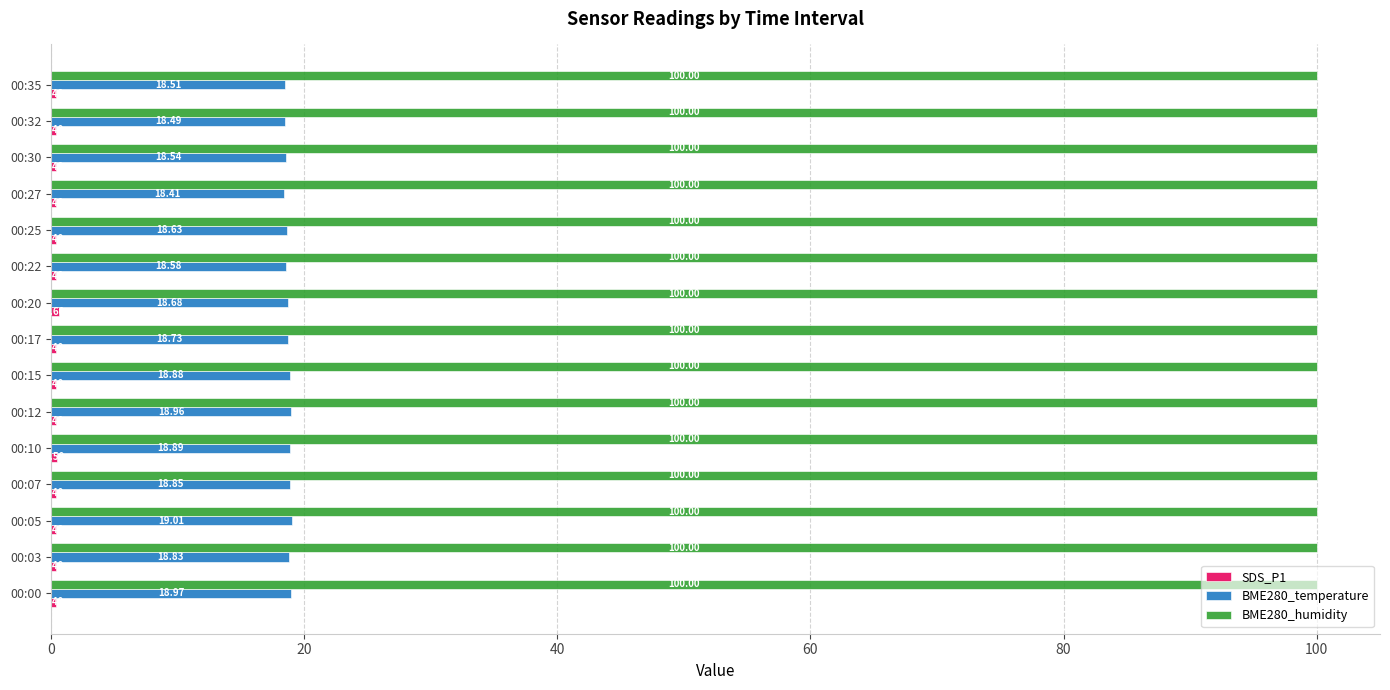

What is the sum of all BME280_humidity values?

1500.0